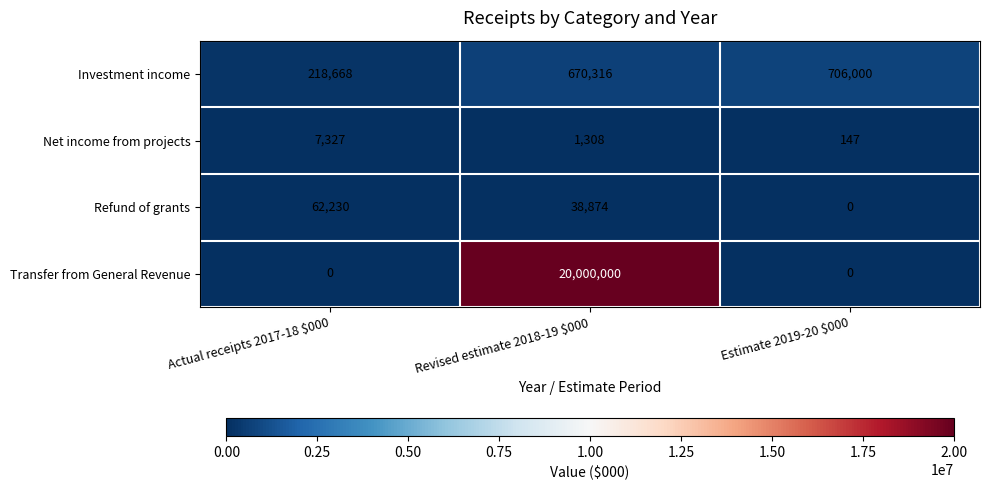

How many Transfer from General Revenue values are between 0 and 20000000?

3